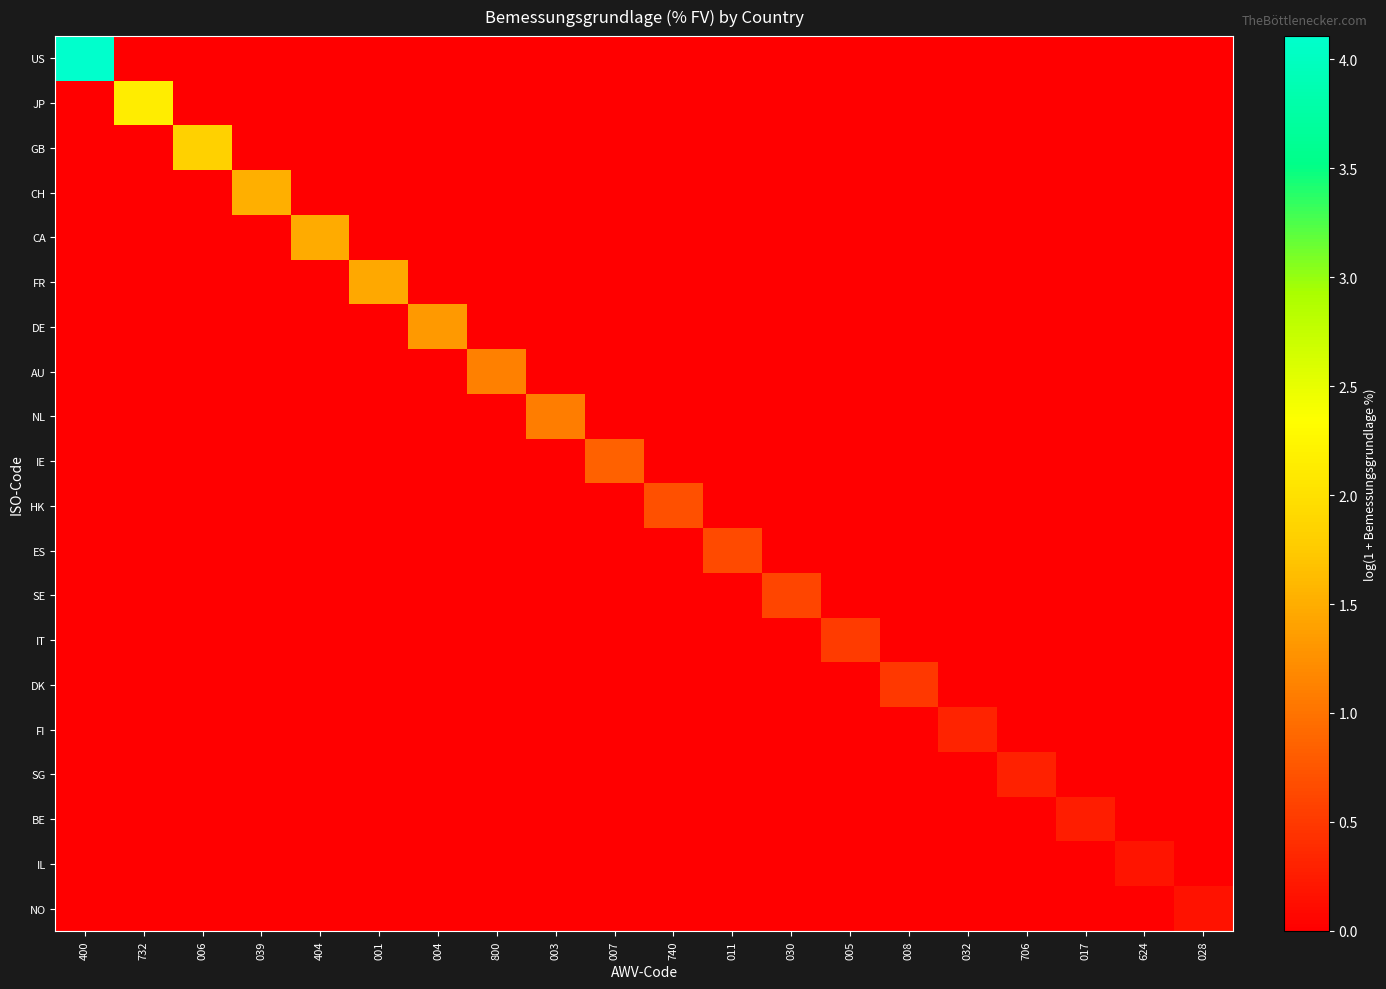

What is the total value across all series at 404?

1.5